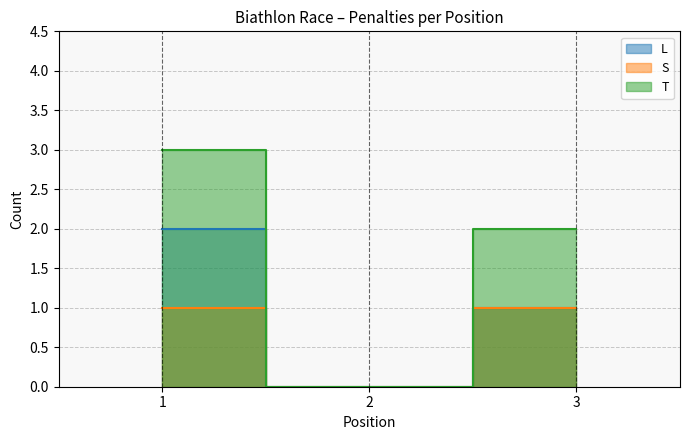

Reading right to left, extract all data points from this chart.

L: 1	0	2
S: 1	0	1
T: 2	0	3